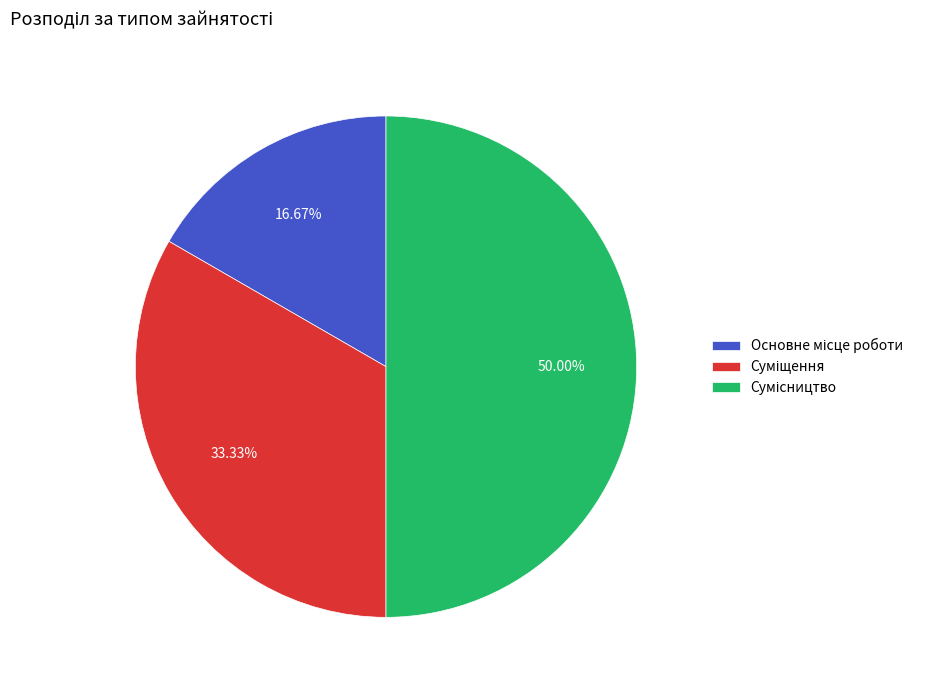

Which category has the biggest portion of the pie?

Сумісництво